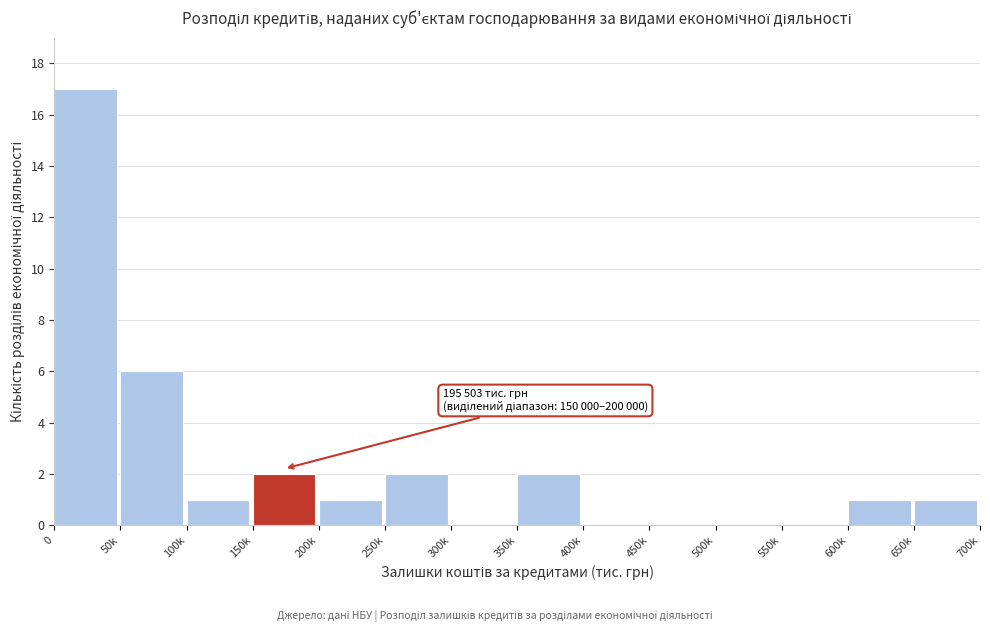

Reading left to right, extract all data points from this chart.

0=17	50k=6	100k=1	150k=2	200k=1	250k=2	300k=0	350k=2	400k=0	450k=0	500k=0	550k=0	600k=1	650k=1